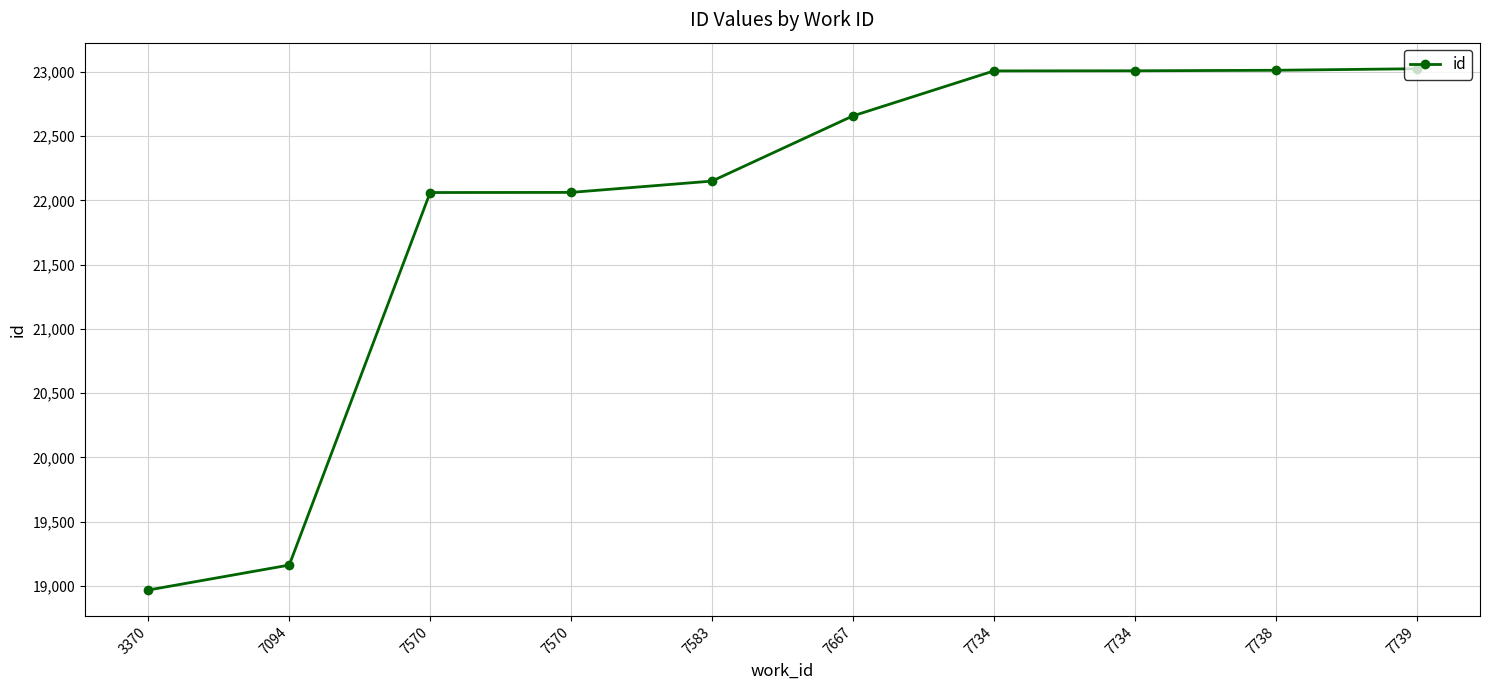

Rank the categories by value from highest to lowest.

7739, 7738, 7734, 7734, 7667, 7583, 7570, 7570, 7094, 3370